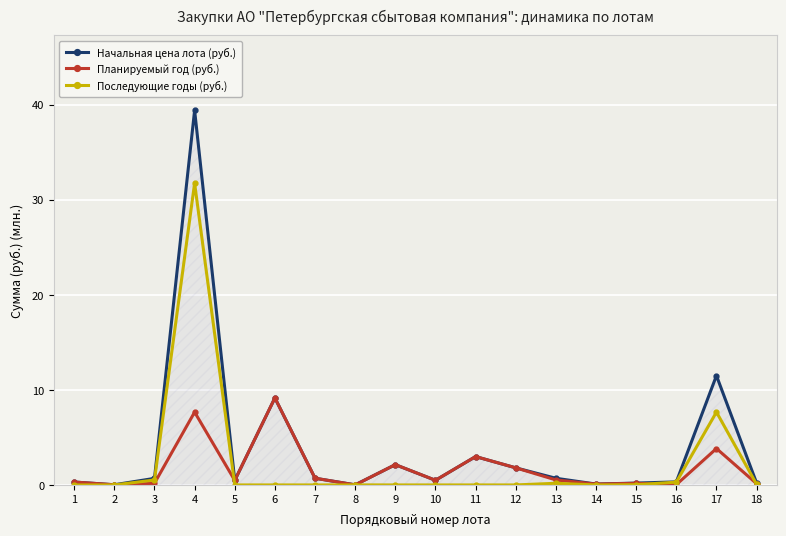

True or false: Последующие годы (руб.) has a value of 0.0 at 8.

True